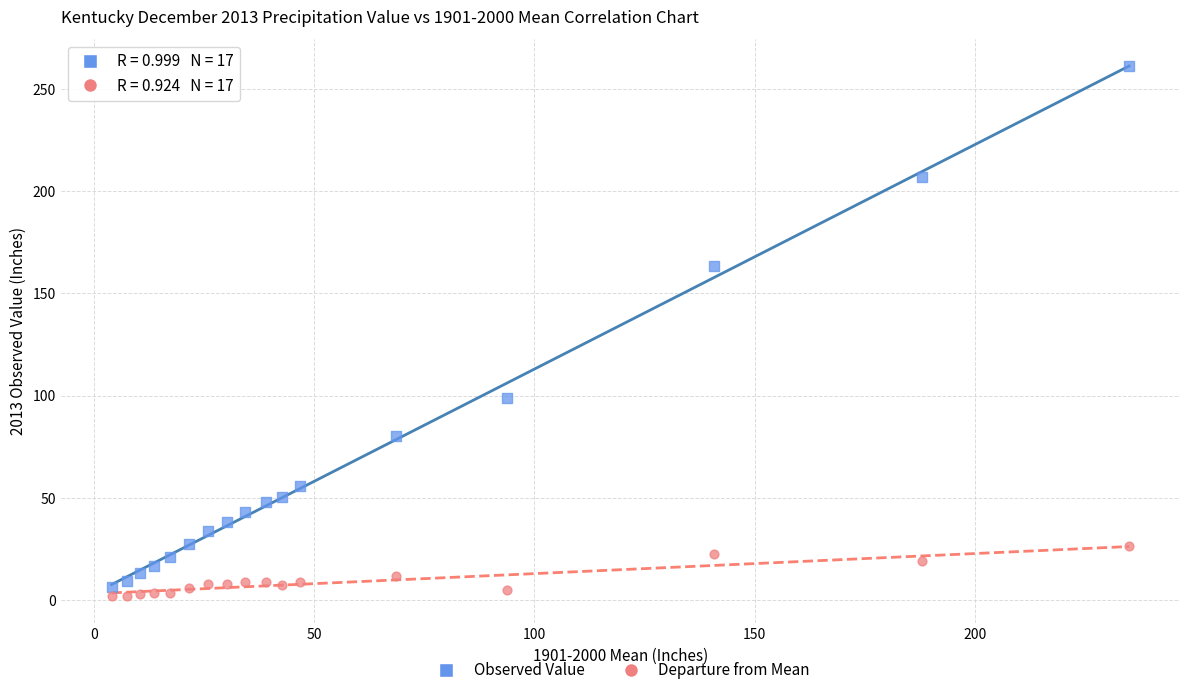

Which series contains the highest Y value?

Observed Value